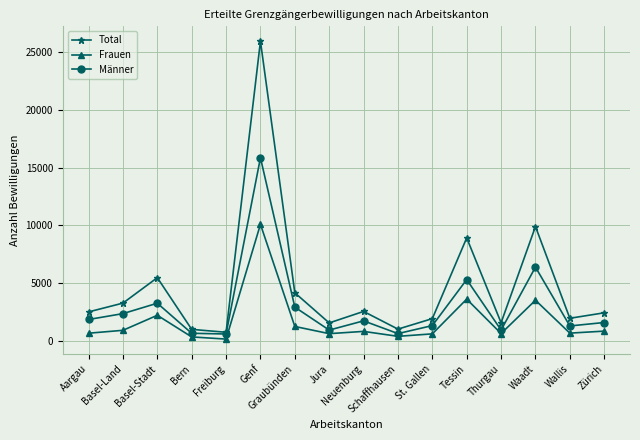

What is the label of the 12th point from the right?

Freiburg